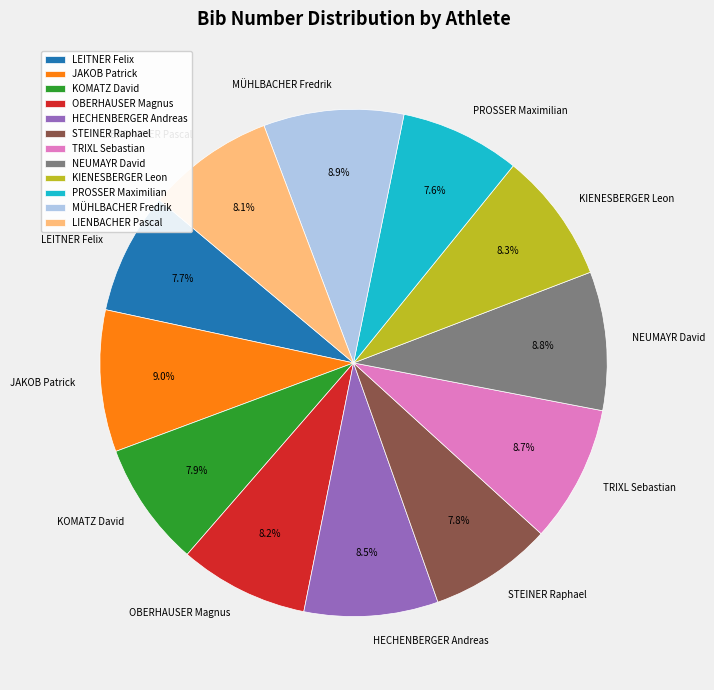

Does NEUMAYR David account for over 50% of the chart?

No